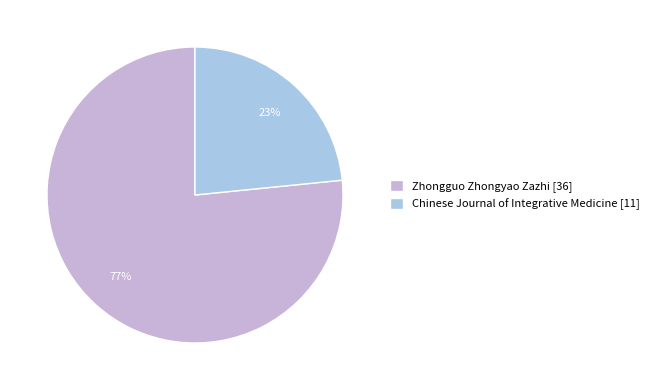

What is the ratio of the value at Chinese Journal of Integrative Medicine to the value at Zhongguo Zhongyao Zazhi?

0.3